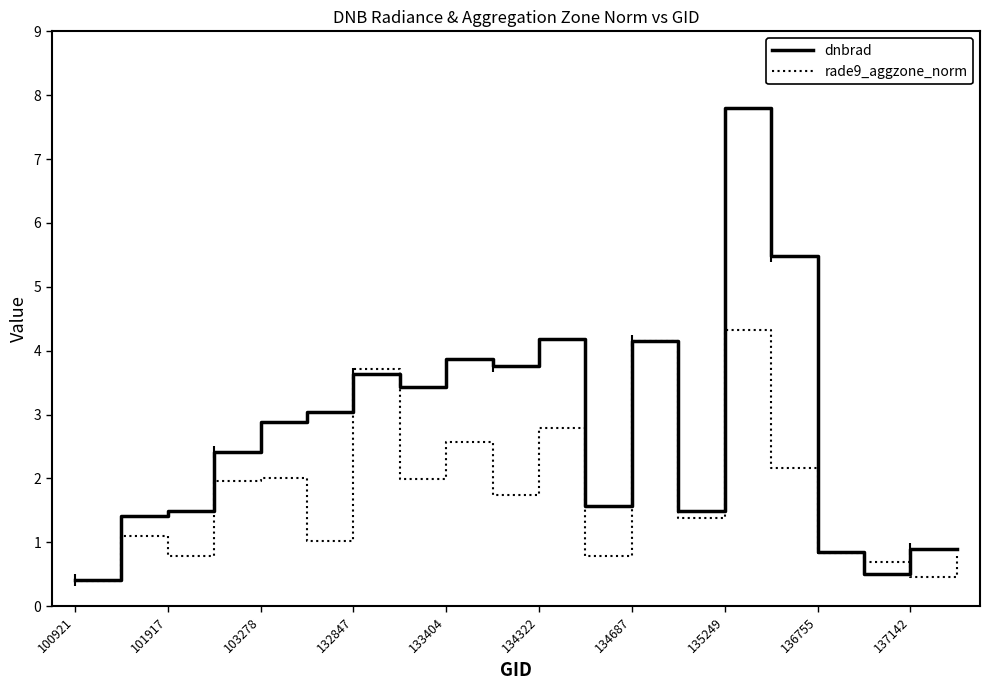

List the series in order of their peak value, highest first.

dnbrad, rade9_aggzone_norm